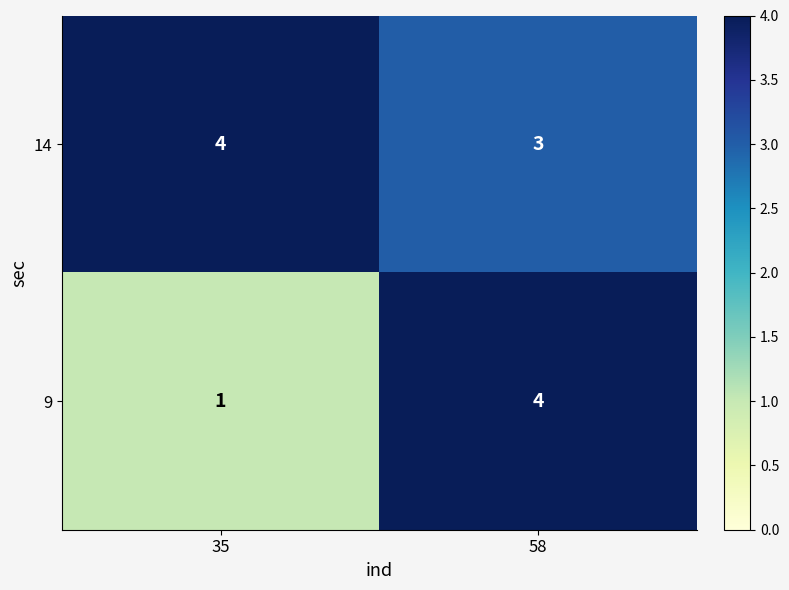

What is the sum of the 14 values at 58 and 35?

7